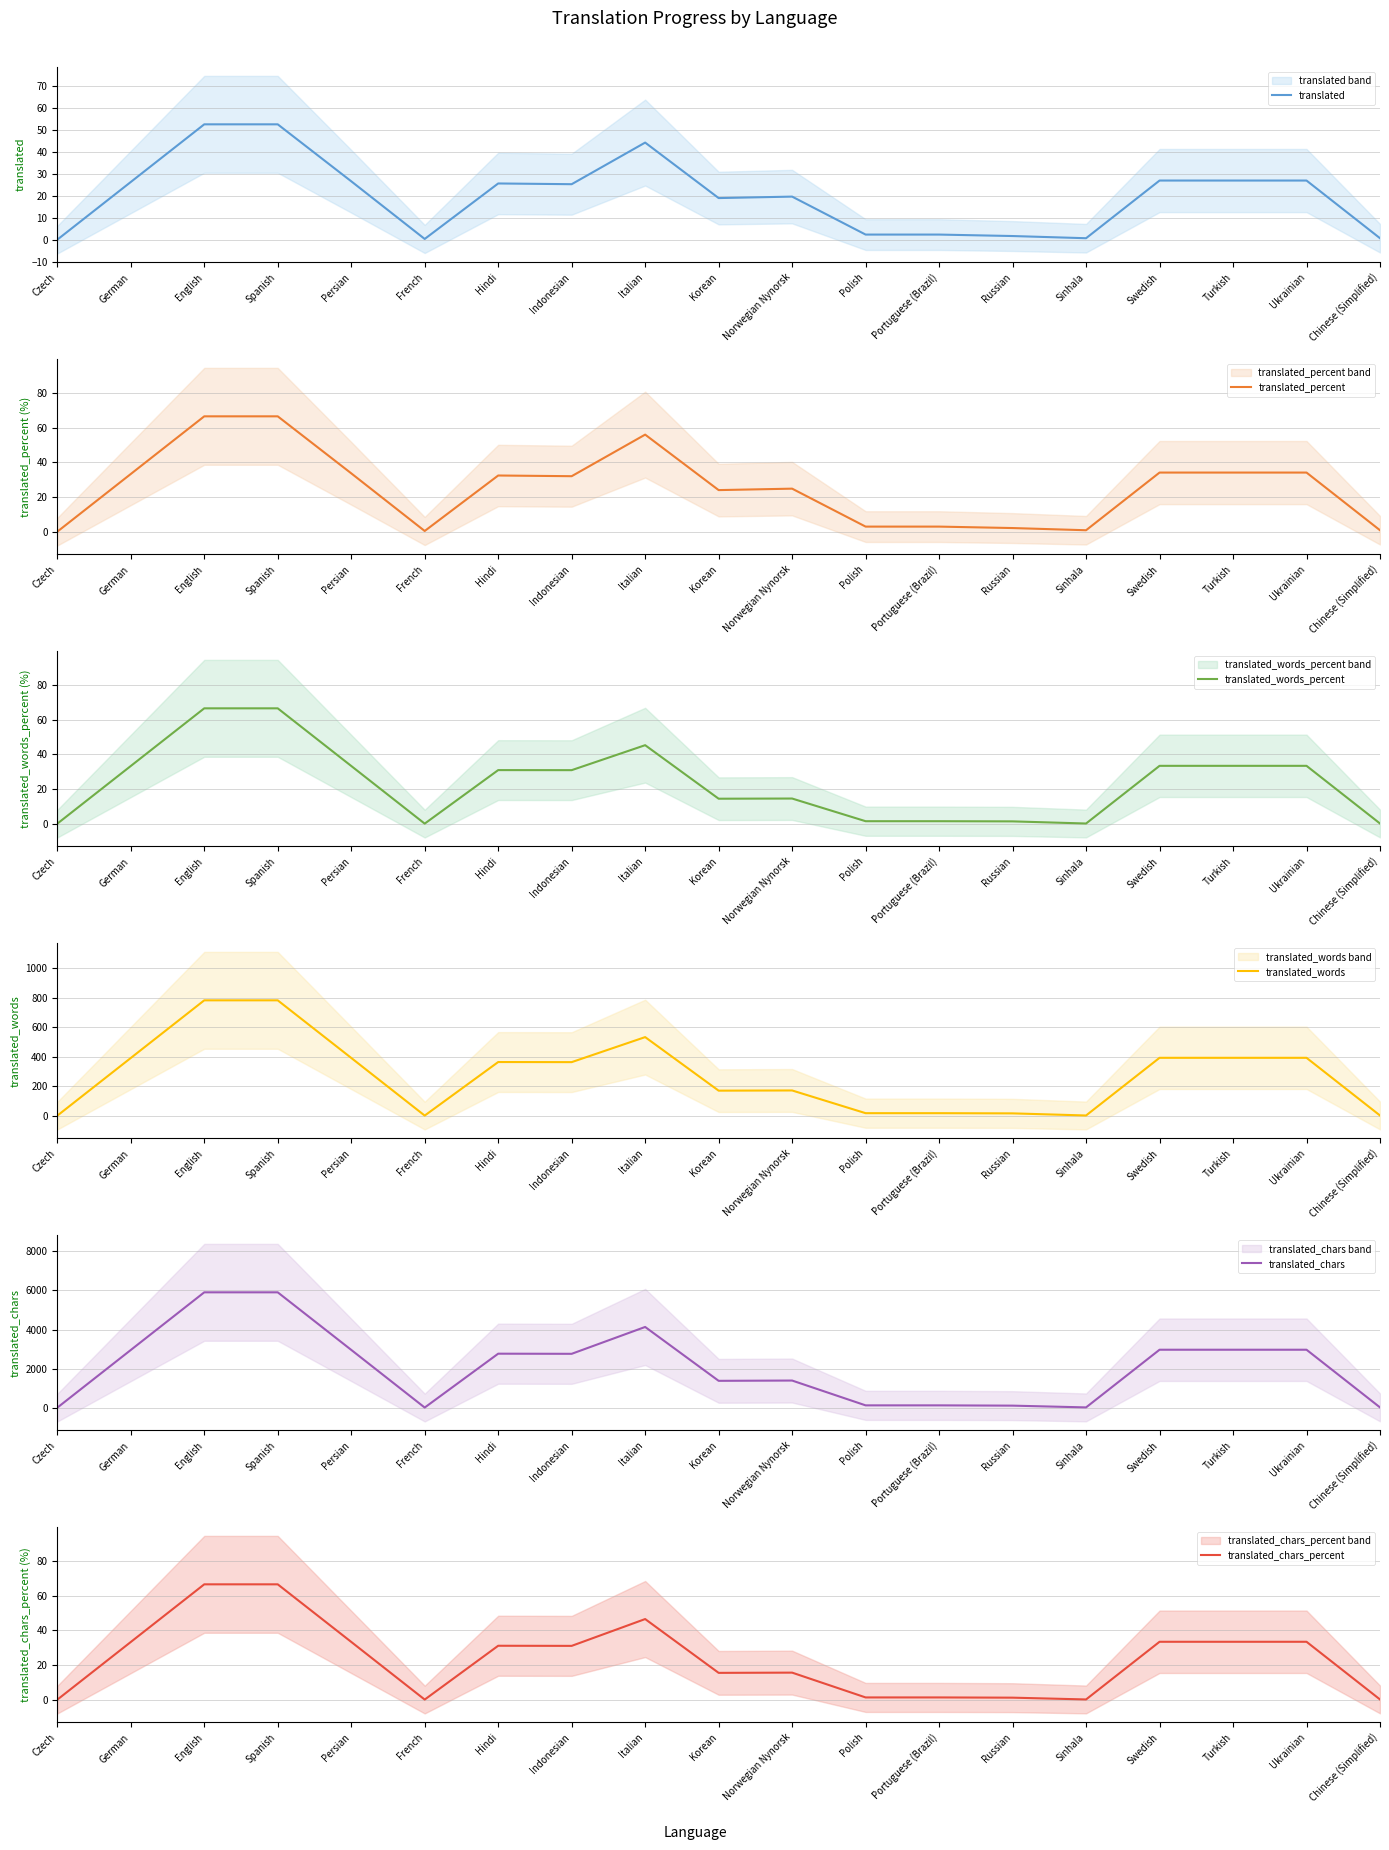

At which category is the sum across all series the highest?

English